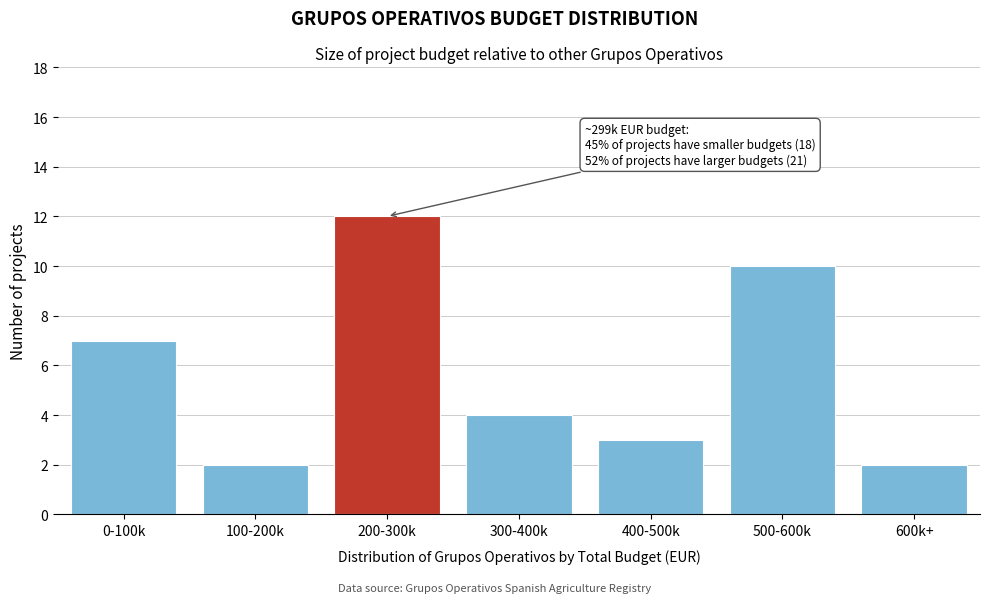

Reading left to right, list all the values displayed in this chart.

7	2	12	4	3	10	2